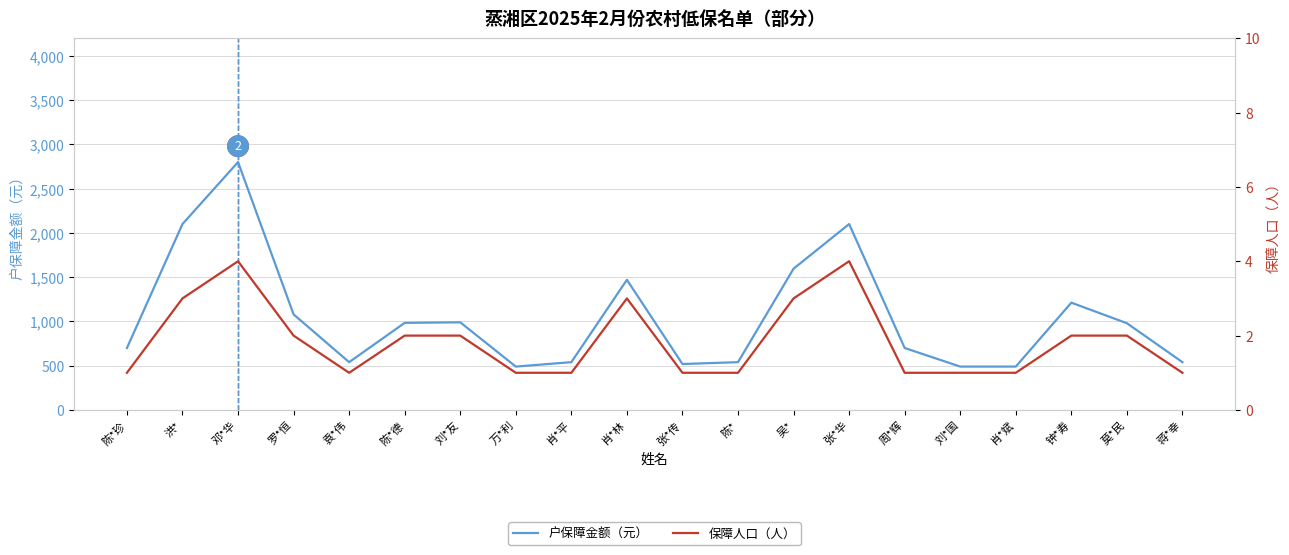

At which category does 户保障金额（元） reach its first local valley?

袁*伟